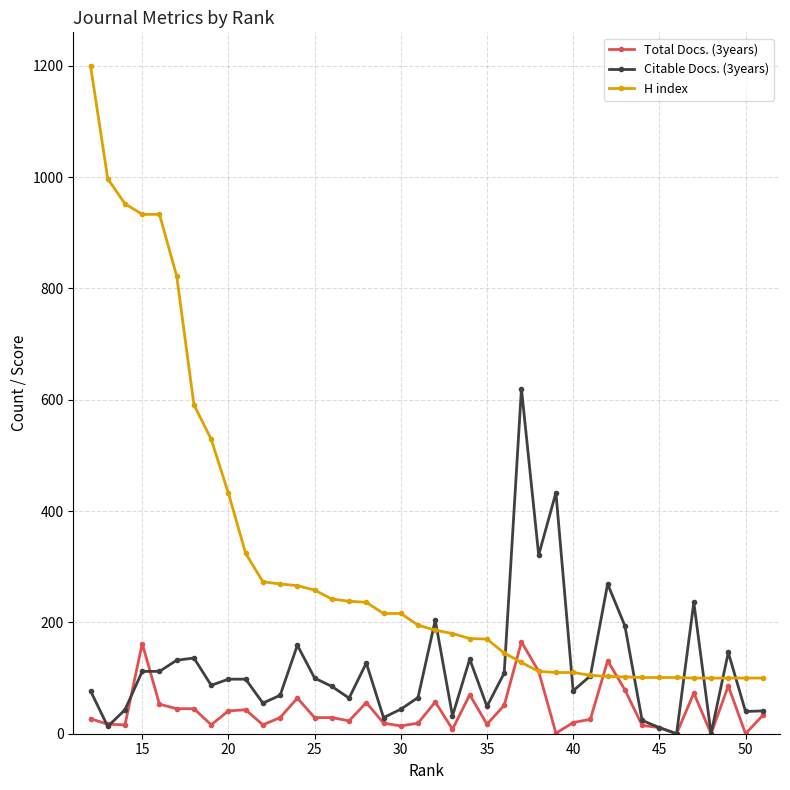

Which series has the widest spread of values?

H index